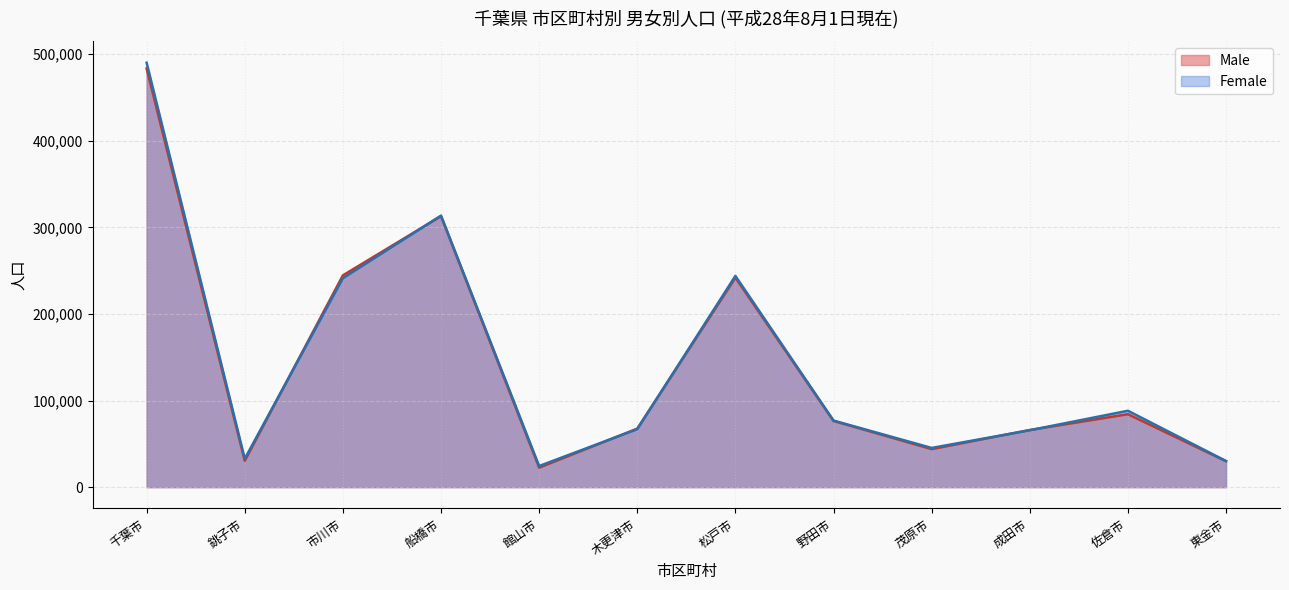

What is the difference between the maximum and second lowest values in the Female series?

459890